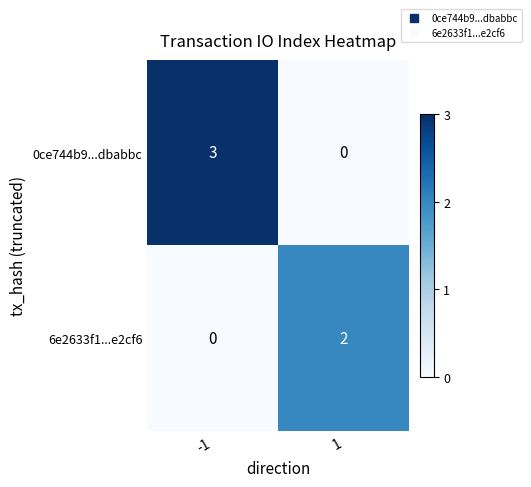

Rank the series by their average value, from lowest to highest.

6e2633f1...e2cf6, 0ce744b9...dbabbc